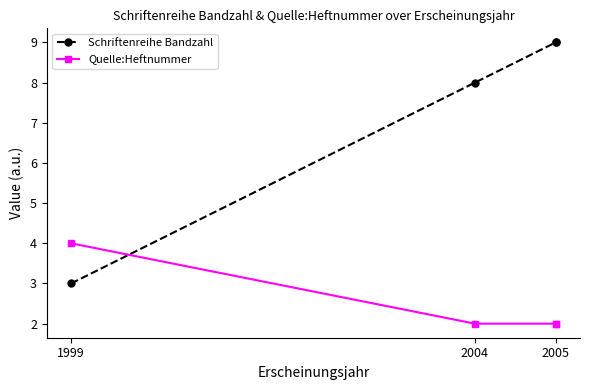

How many intersections are there between Quelle:Heftnummer and Schriftenreihe Bandzahl?

1